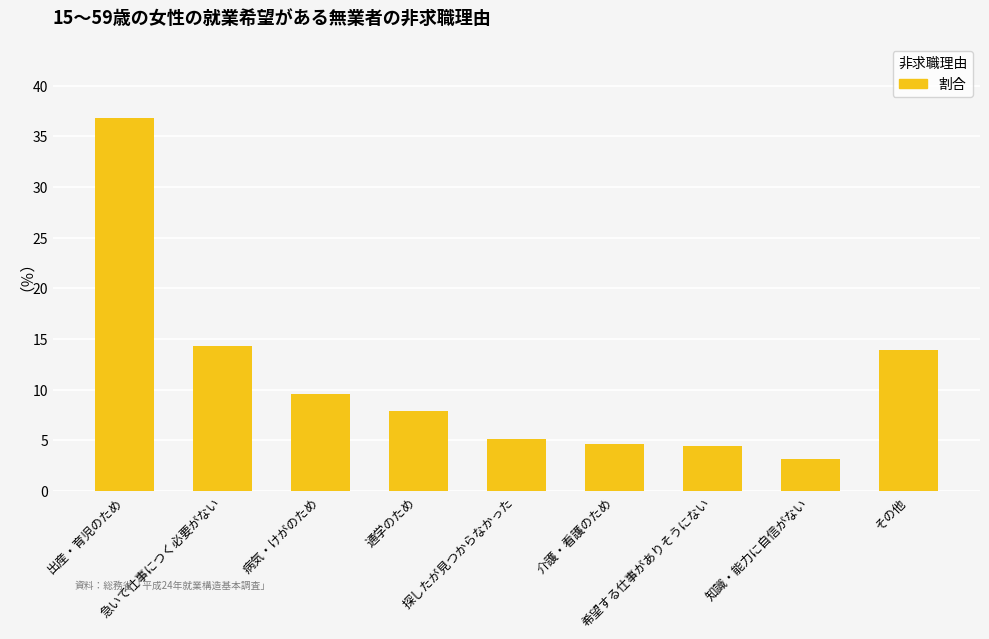

What is the difference between the second highest and minimum values?

11.2